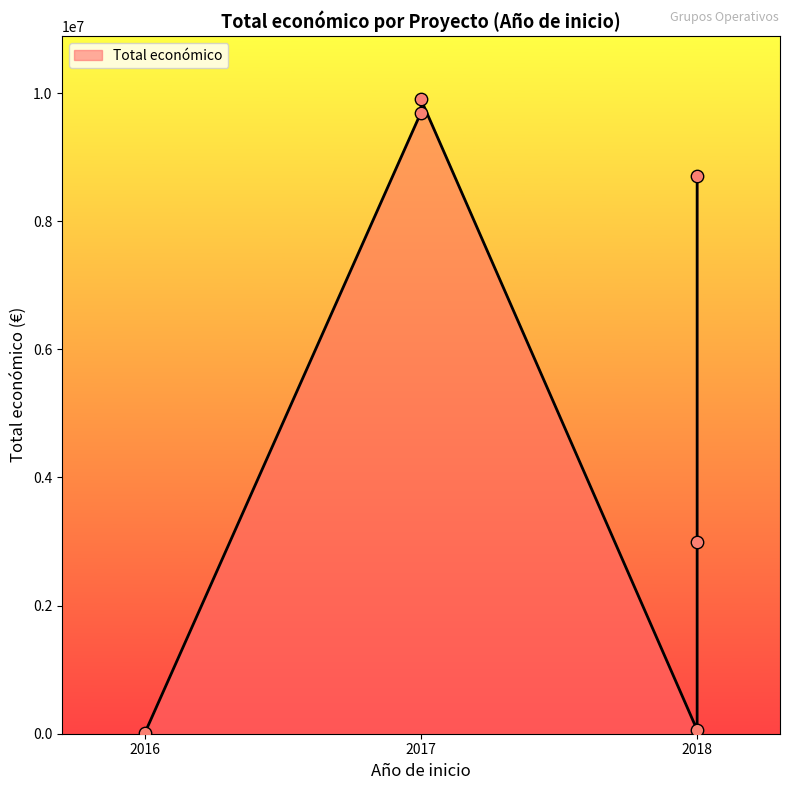

What is the change in value from 2018 LEGUMHARI to 2017 SENSOLIVE?

+9842693